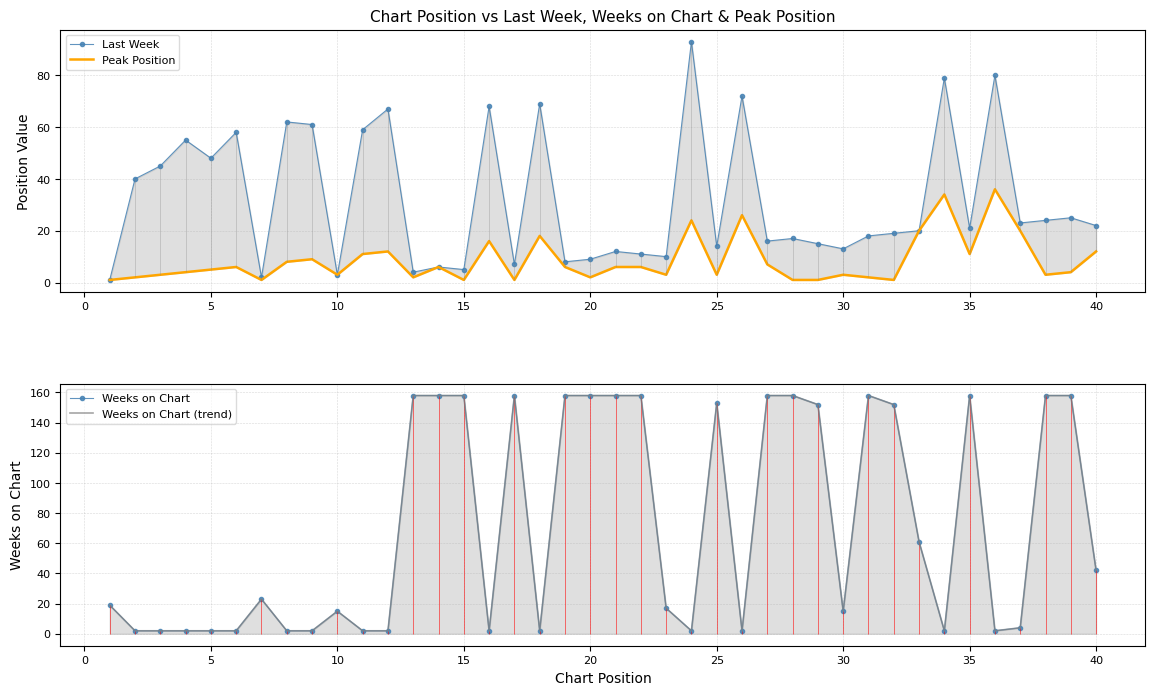

Count the number of data series in this chart.

4